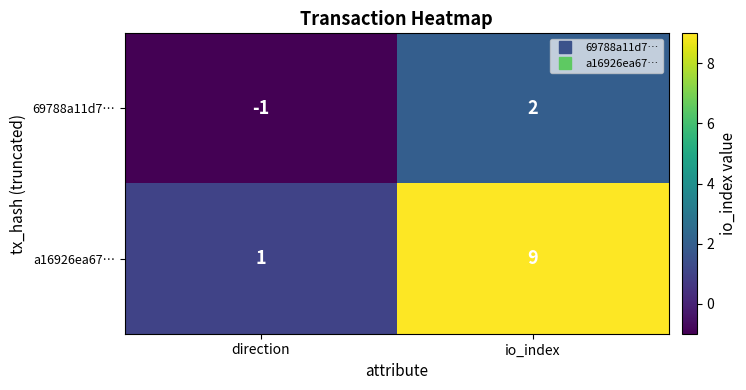

What is the difference between the a16926ea67… values at direction and io_index?

8